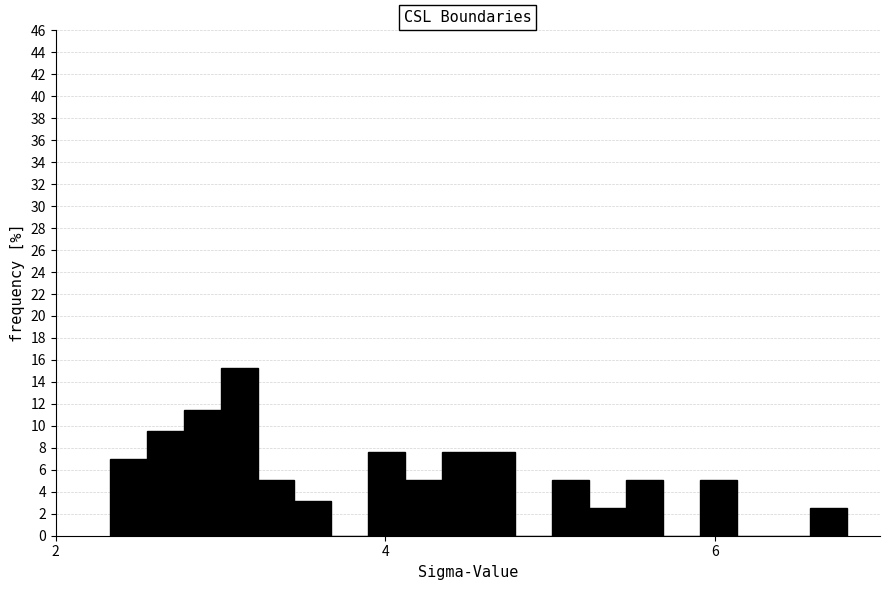

Read against the x-axis, roughly where is the centre of the tallest bar?

3.2